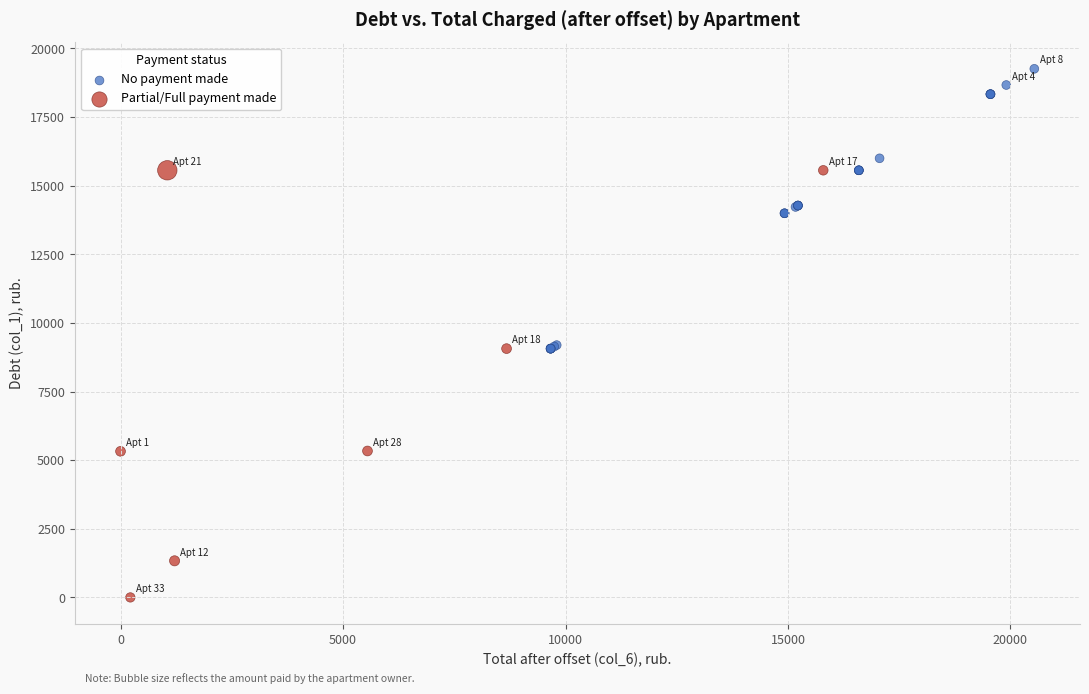

Which series has the widest spread of Y values?

Partial/Full payment made